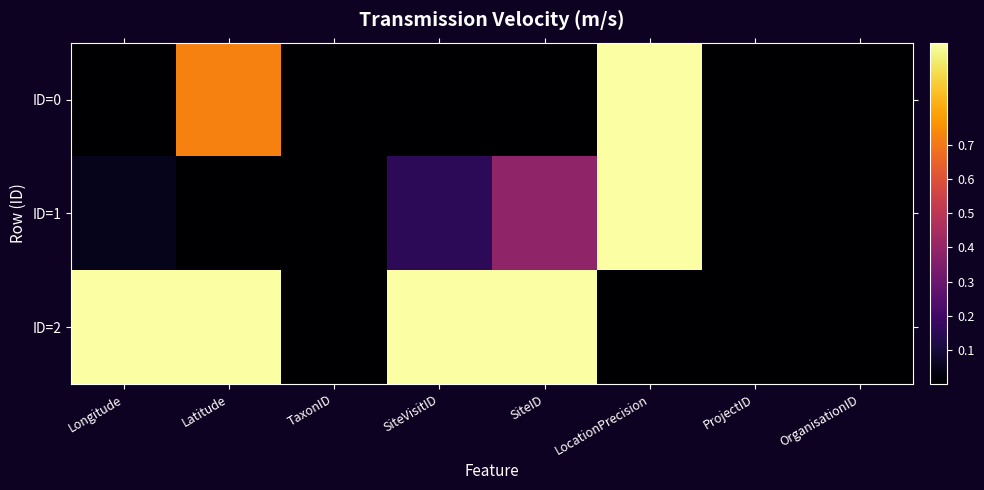

What is the difference between the highest and lowest values at LocationPrecision?

1.0